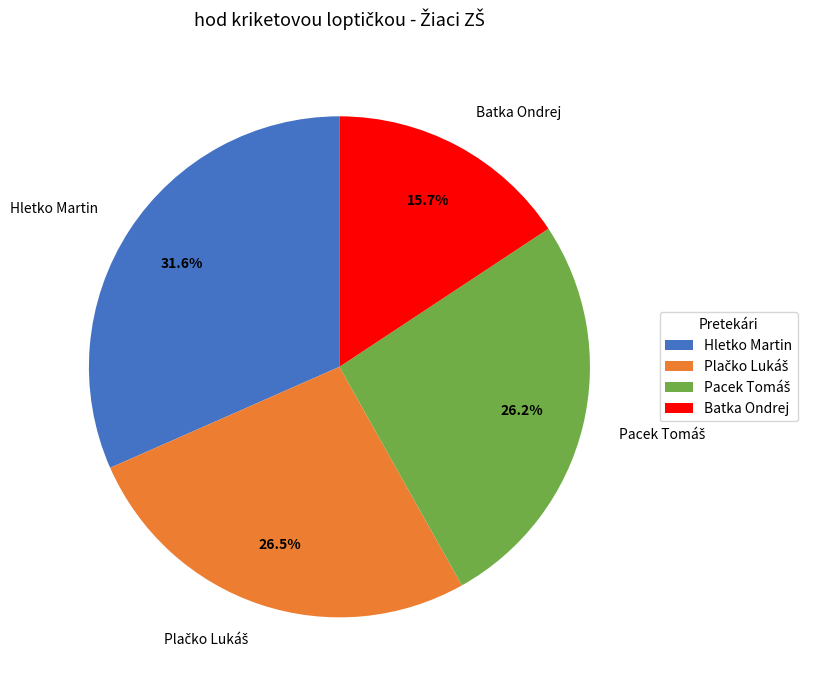

Does any single category account for the majority?

No